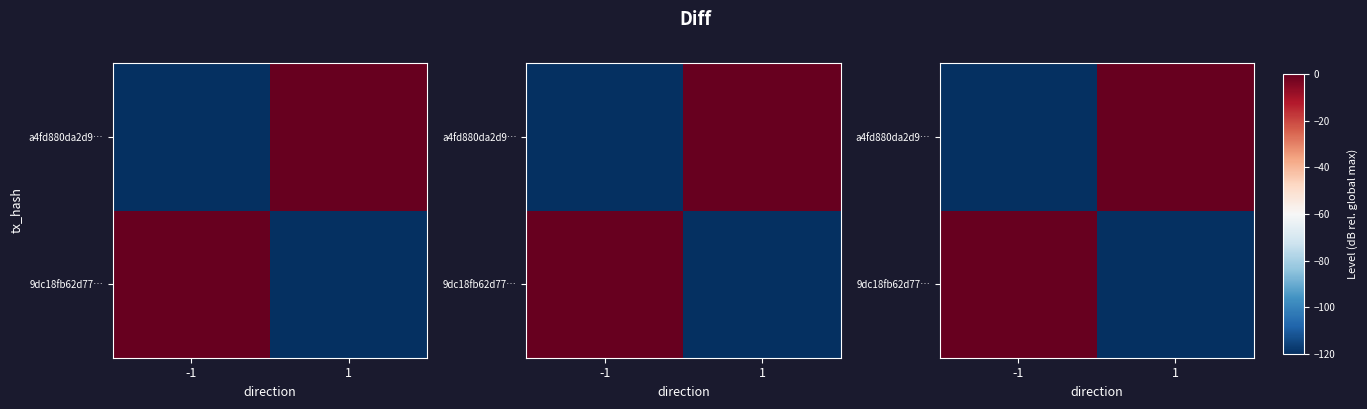

Rank the series by their maximum value, from lowest to highest.

9dc18fb62d77…, a4fd880da2d9…